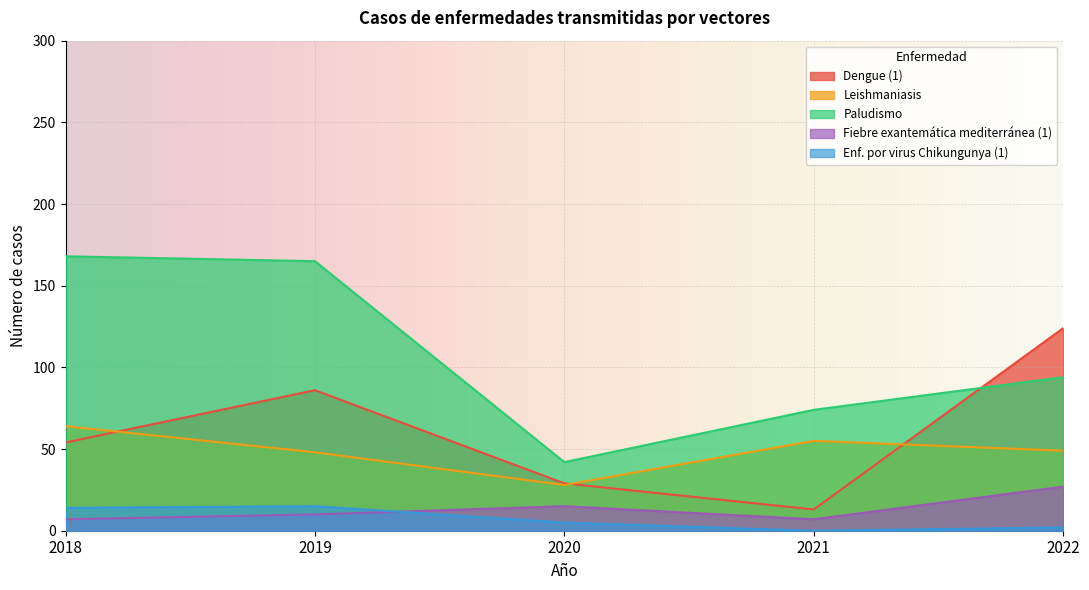

What is the difference between the highest and lowest values at 2018?

161